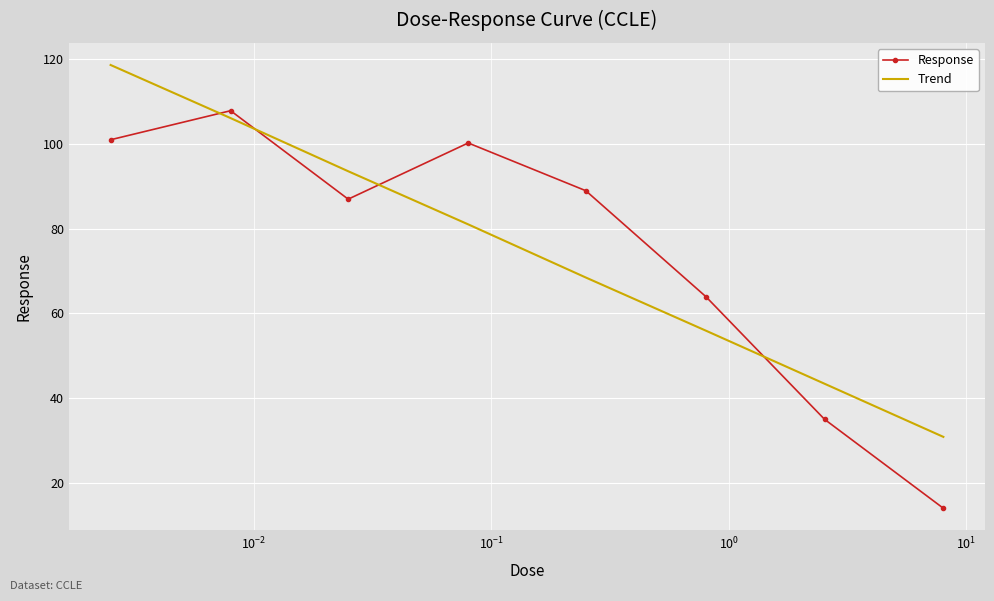

What is the smallest value displayed?

14.0